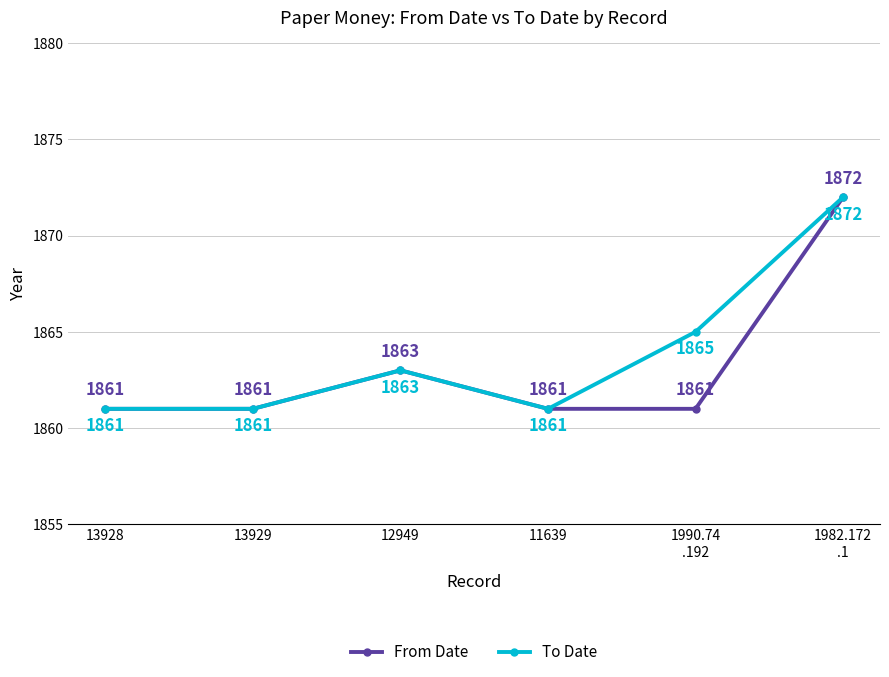

Rank the series by their average value, from lowest to highest.

From Date, To Date